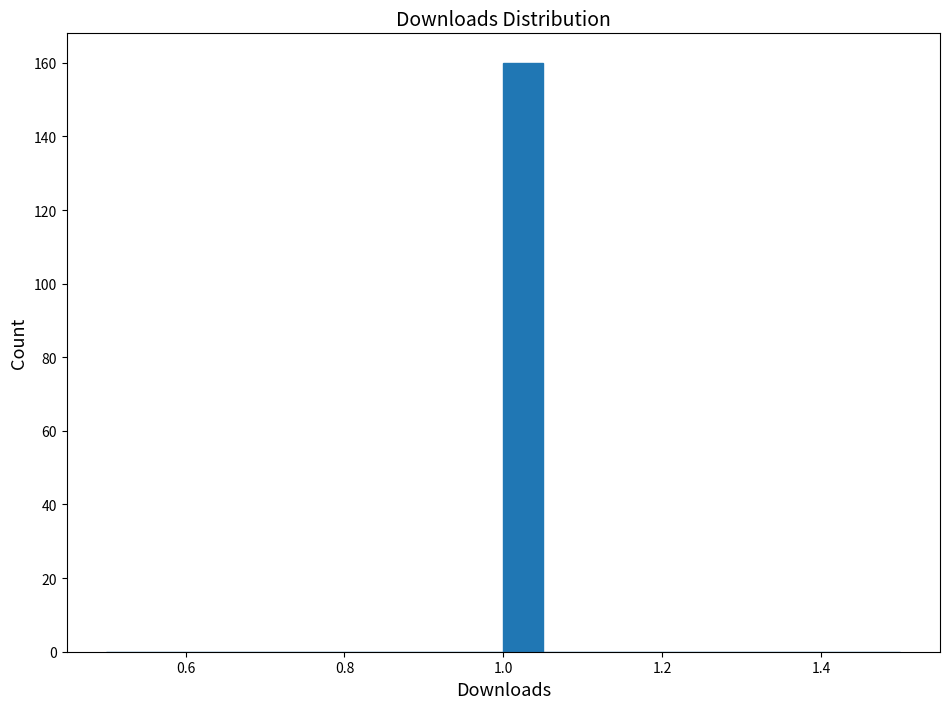

Around what value on the x-axis is the tallest bar? Give the approximate position of its centre, as read against the axis.

1.02